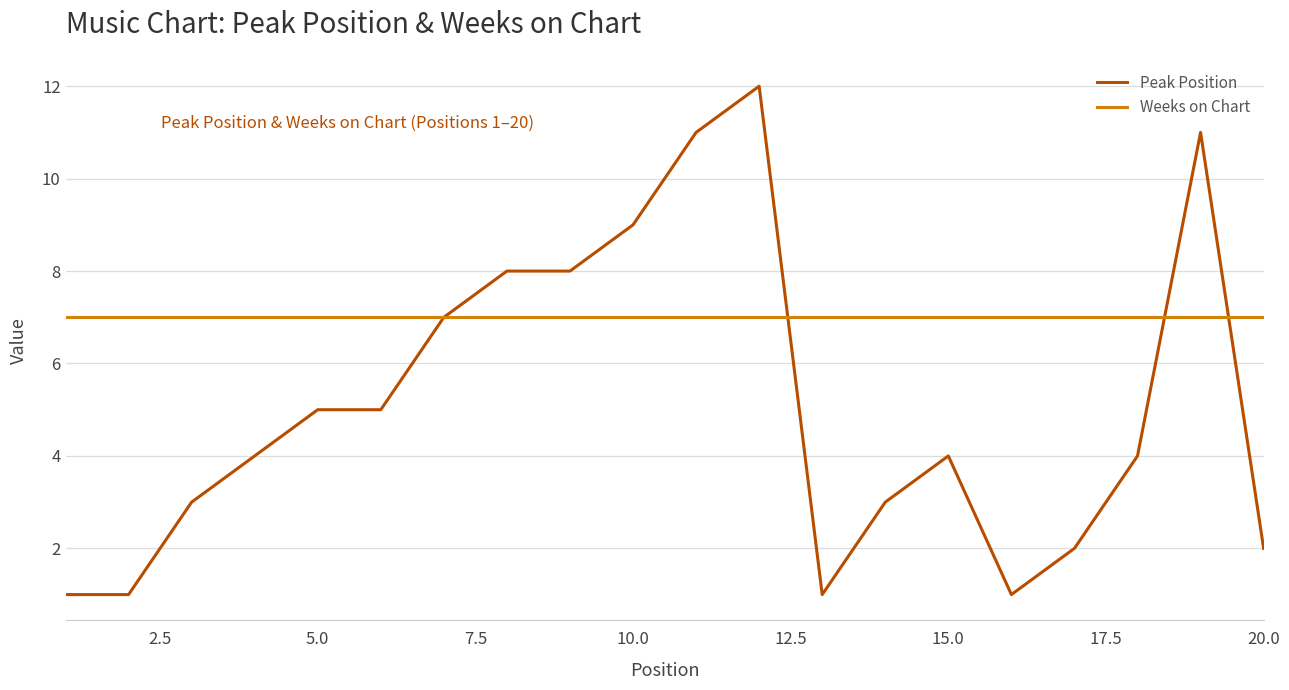

Which series has the widest spread of values?

Peak Position